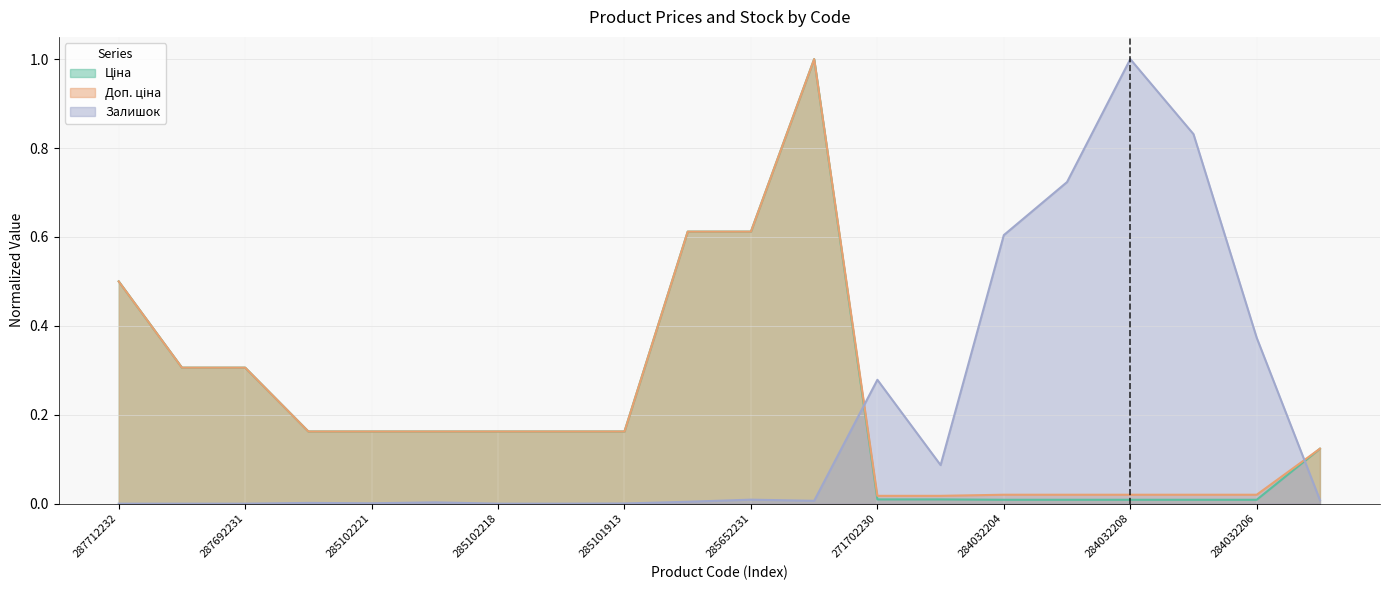

What are all the series names shown in the legend?

Ціна, Доп. ціна, Залишок